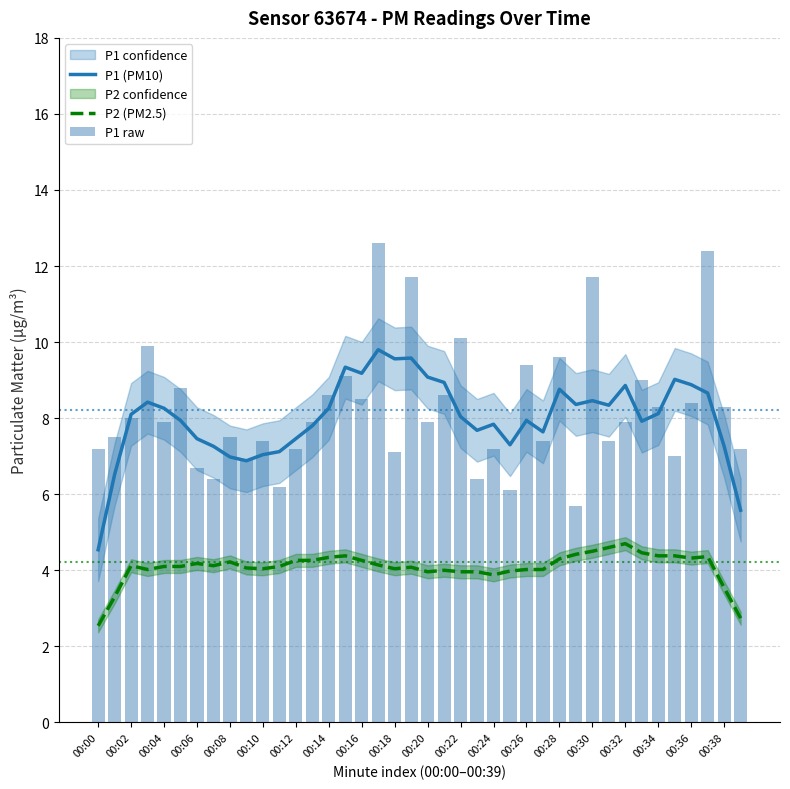

What is the minimum value for P2 (PM2.5)?

2.5